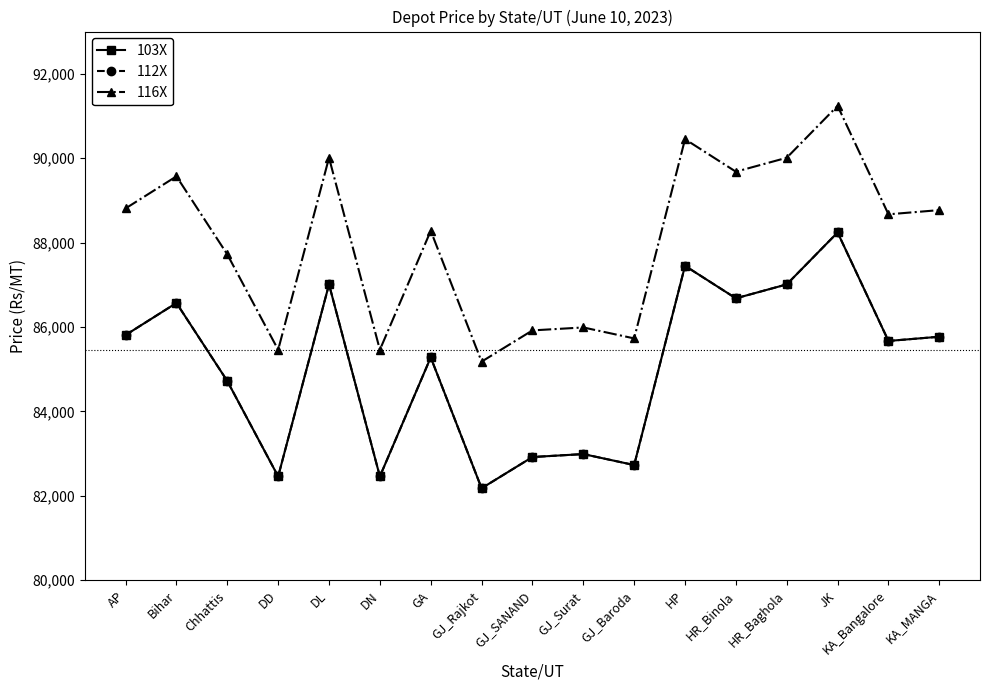

At which label is 112X closest to 85210?

GA